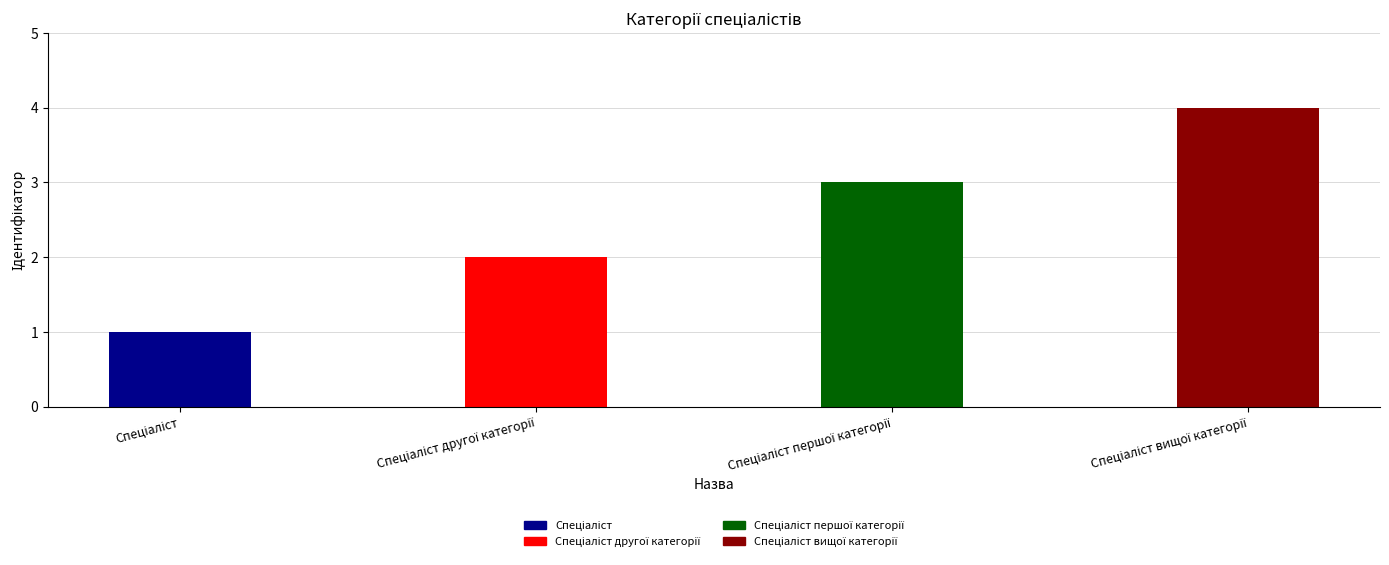

Which category has the highest value across all series?

Спеціаліст вищої категорії